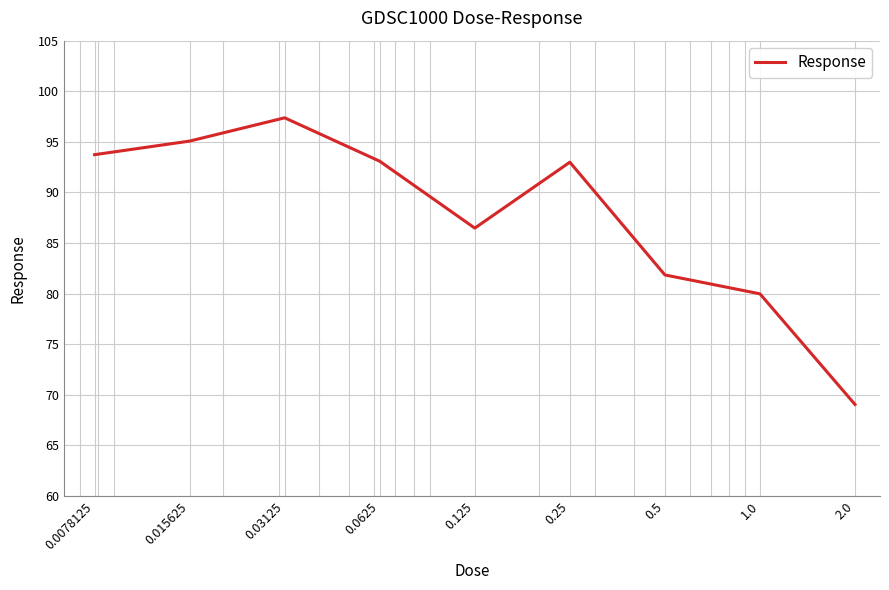

What is the difference between the maximum and minimum values?

28.3